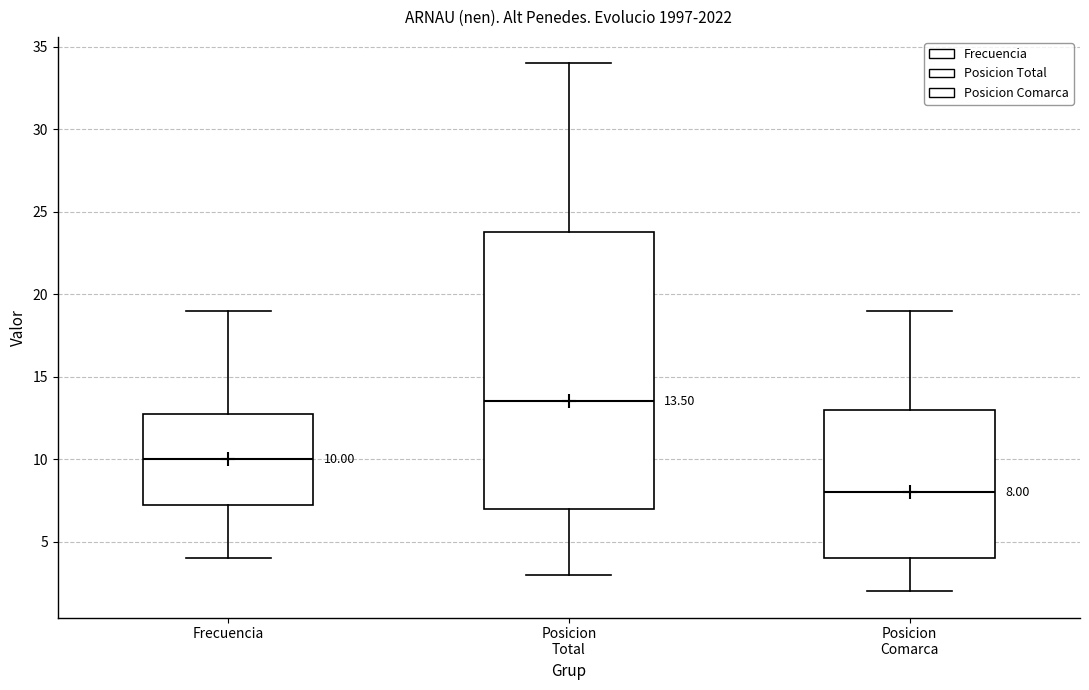

Which box's median line is the lowest?

Posicion Comarca